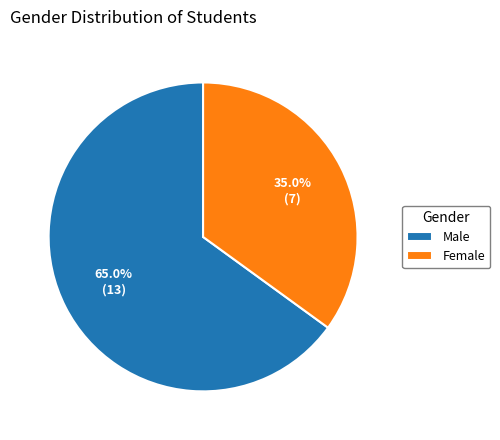

Which slice is the largest?

Male